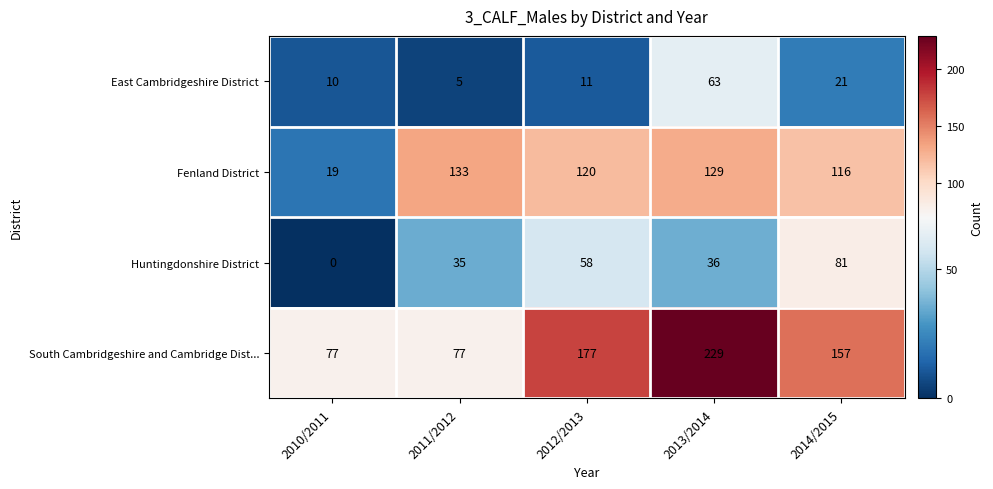

Rank the series by their maximum value, from highest to lowest.

South Cambridgeshire and Cambridge Dist..., Fenland District, Huntingdonshire District, East Cambridgeshire District